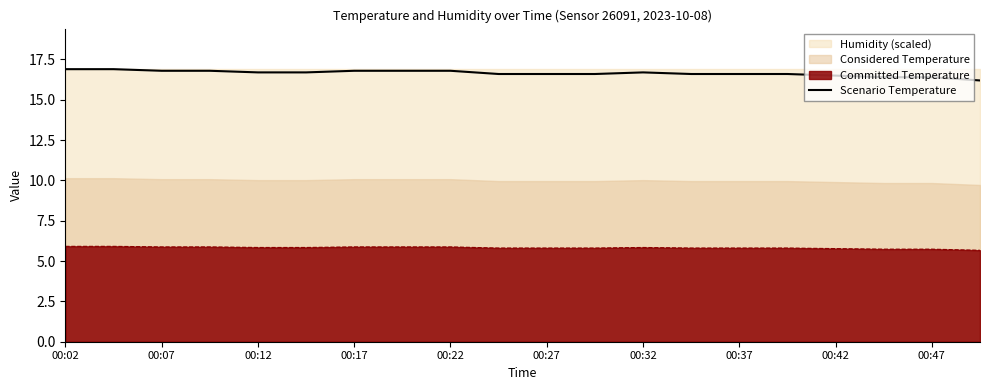

True or false: Scenario Temperature and Committed Temperature cross at least once.

False